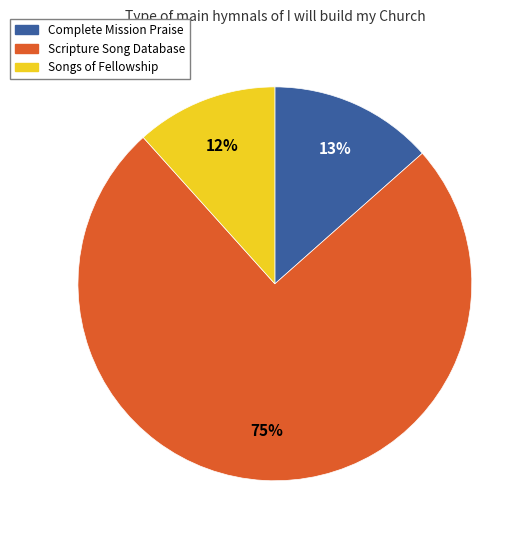

Is it true that Songs of Fellowship is 2% of the pie?

False